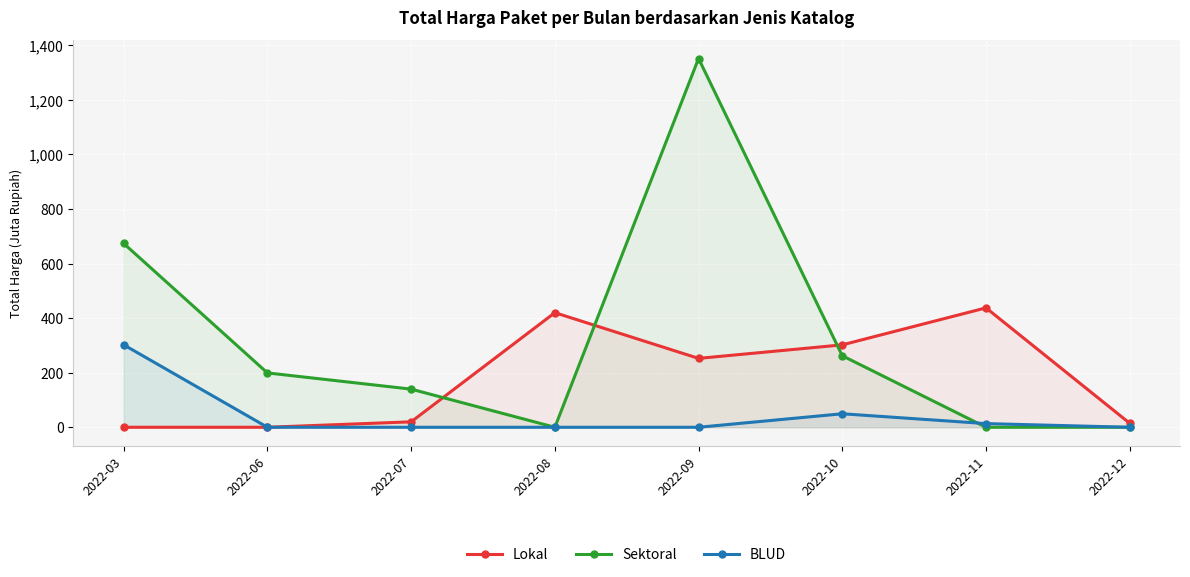

Which category has the lowest value across all series?

2022-03